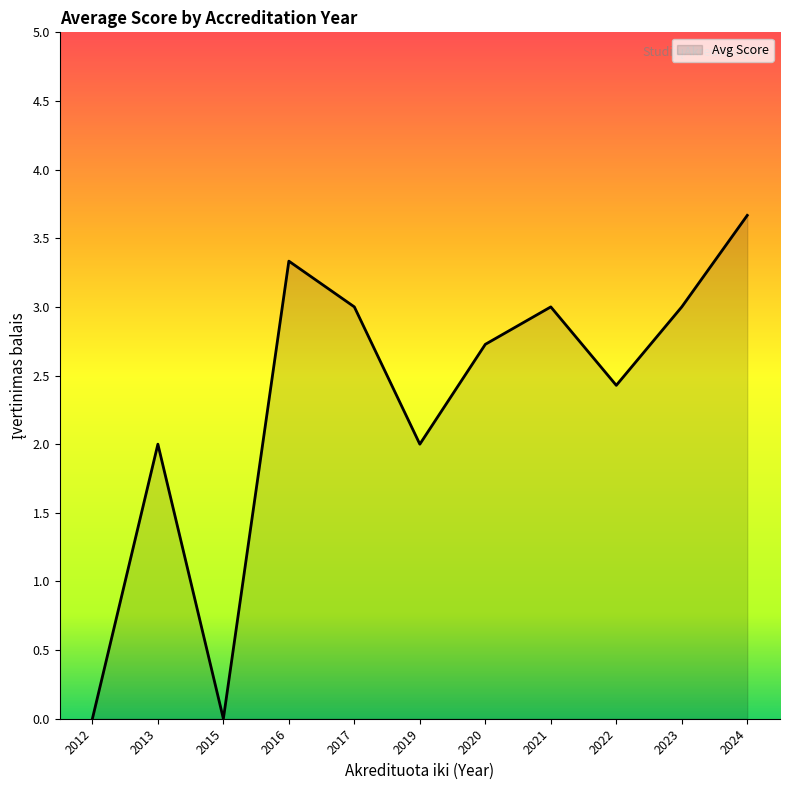

Where is the first local maximum?

2013